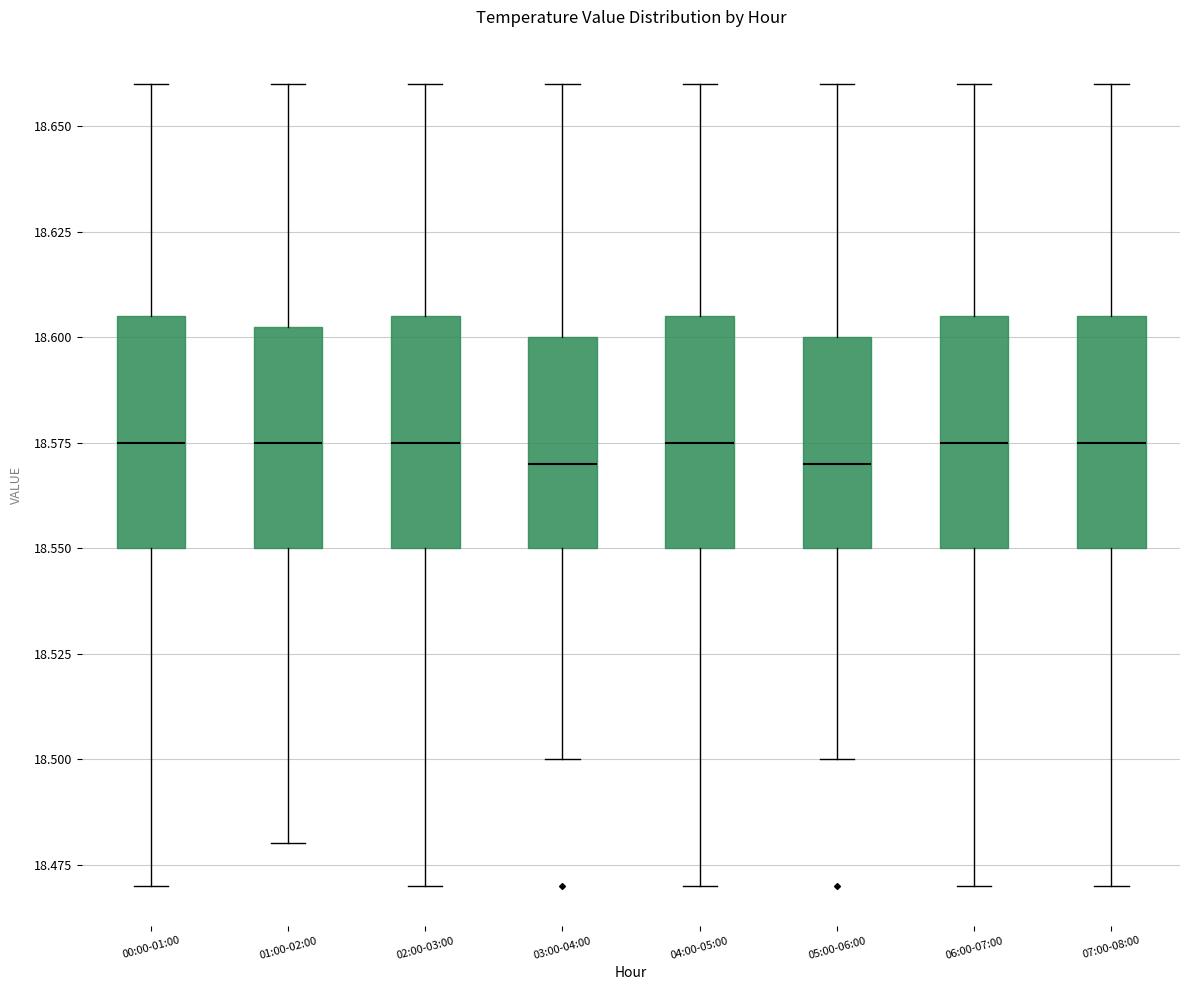

Reading left to right, transcribe this box plot: for each box, give where its median line is, the range the box spans, and where its two whiskers end, as read against the y-axis. The values are not printed on the chart, so give them approximately, as read against the axis.

00:00-01:00: median 18.575, box 18.550 to 18.605, whiskers 18.470 to 18.660
01:00-02:00: median 18.575, box 18.550 to 18.605, whiskers 18.480 to 18.660
02:00-03:00: median 18.575, box 18.550 to 18.605, whiskers 18.470 to 18.660
03:00-04:00: median 18.570, box 18.550 to 18.600, whiskers 18.500 to 18.660
04:00-05:00: median 18.575, box 18.550 to 18.605, whiskers 18.470 to 18.660
05:00-06:00: median 18.570, box 18.550 to 18.600, whiskers 18.500 to 18.660
06:00-07:00: median 18.575, box 18.550 to 18.605, whiskers 18.470 to 18.660
07:00-08:00: median 18.575, box 18.550 to 18.605, whiskers 18.470 to 18.660